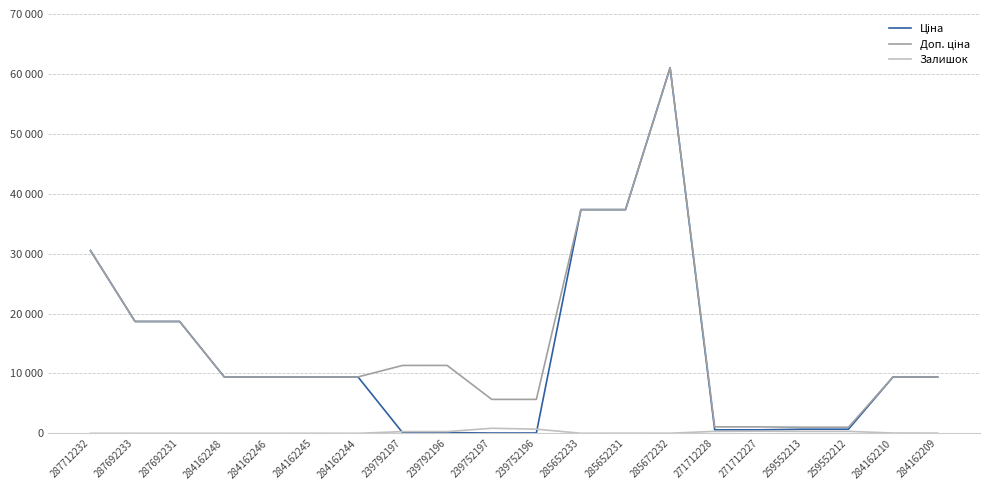

What is the difference between the Залишок values at 284162248 and 284162244?

1.0